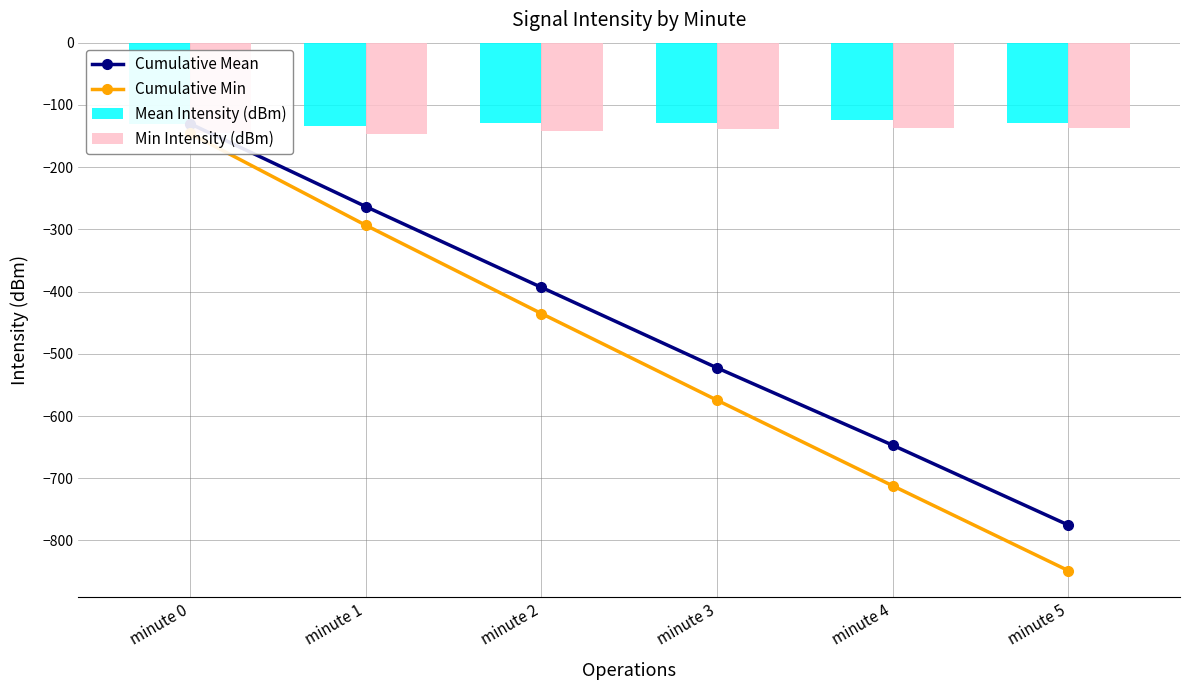

What is the difference between the Min Intensity (dBm) values at minute 3 and minute 2?

2.6